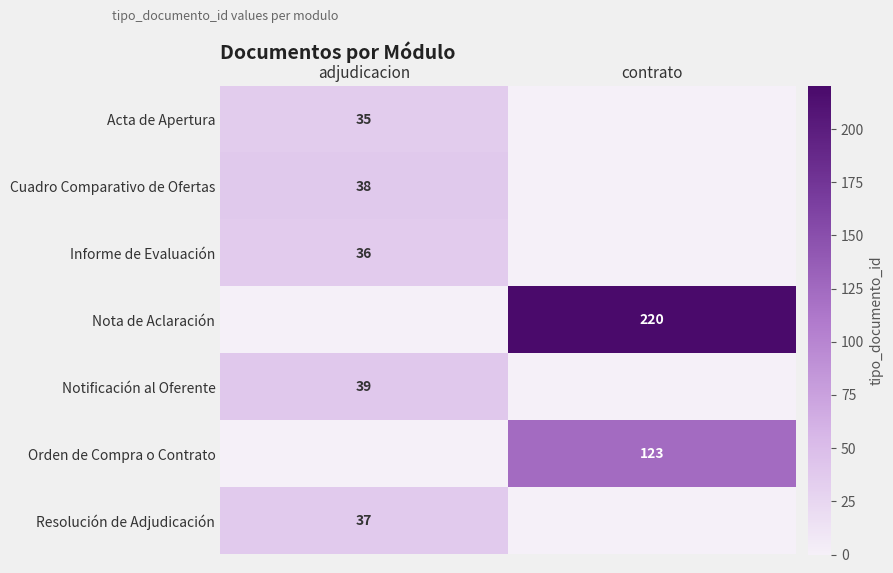

How many data points does each series have?

2